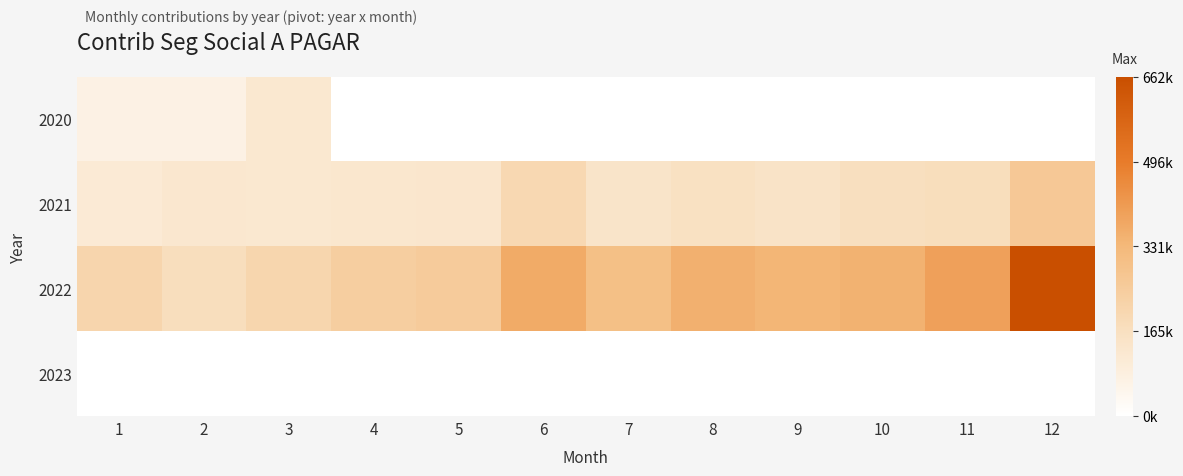

What is the spread (max minus min) of values at 12?

662498.7